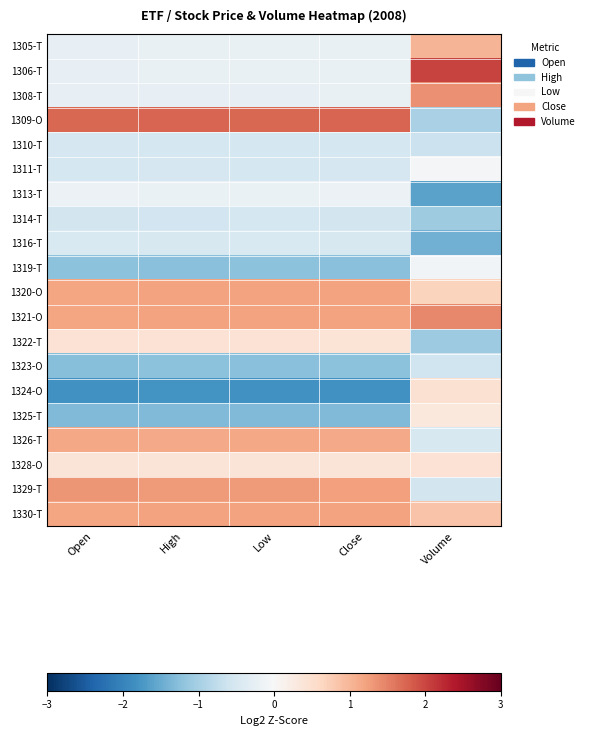

Which series changed the most between Low and Close?

1329-T